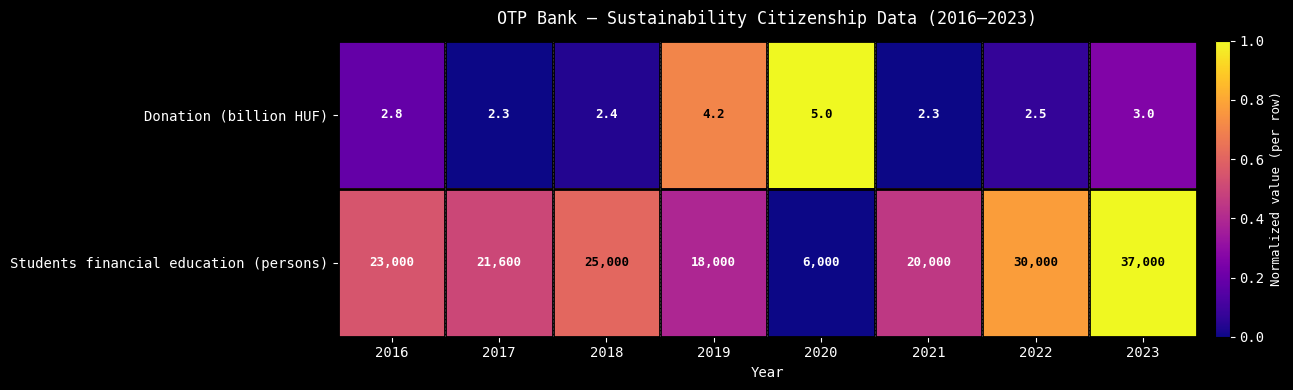

Rank the series by their maximum value, from highest to lowest.

Students financial education (persons), Donation (billion HUF)